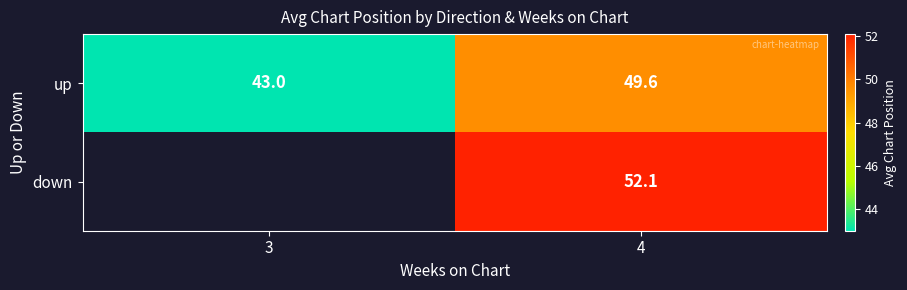

Between 4 and 3, which is larger?

4